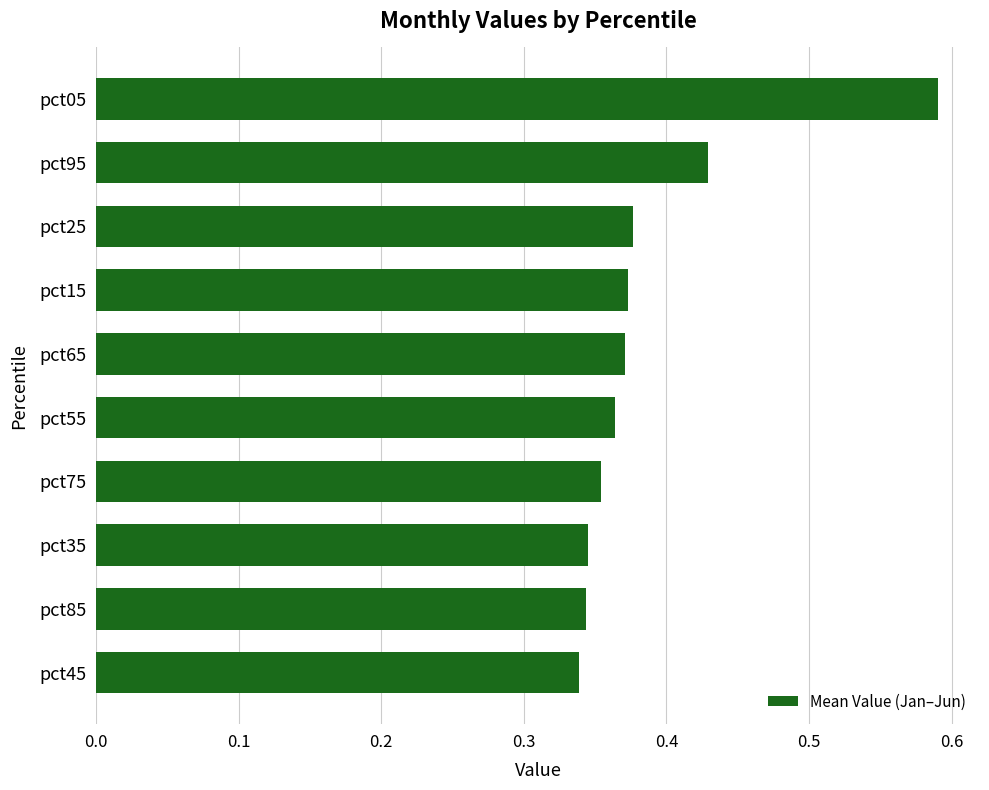

What is the sum of all values?

3.9